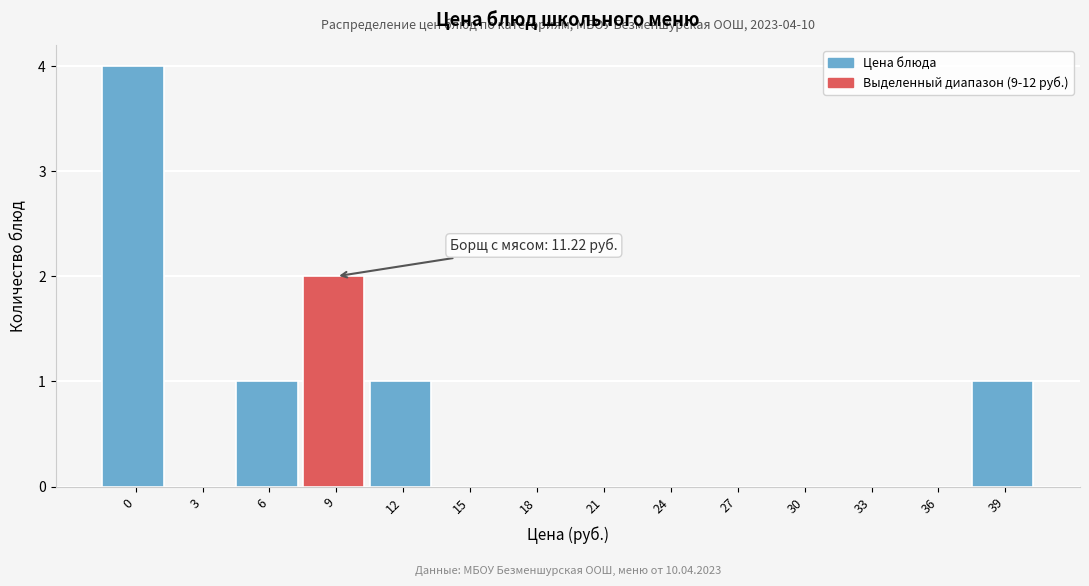

Reading left to right, extract all data points from this chart.

0=4	3=0	6=1	9=2	12=1	15=0	18=0	21=0	24=0	27=0	30=0	33=0	36=0	39=1